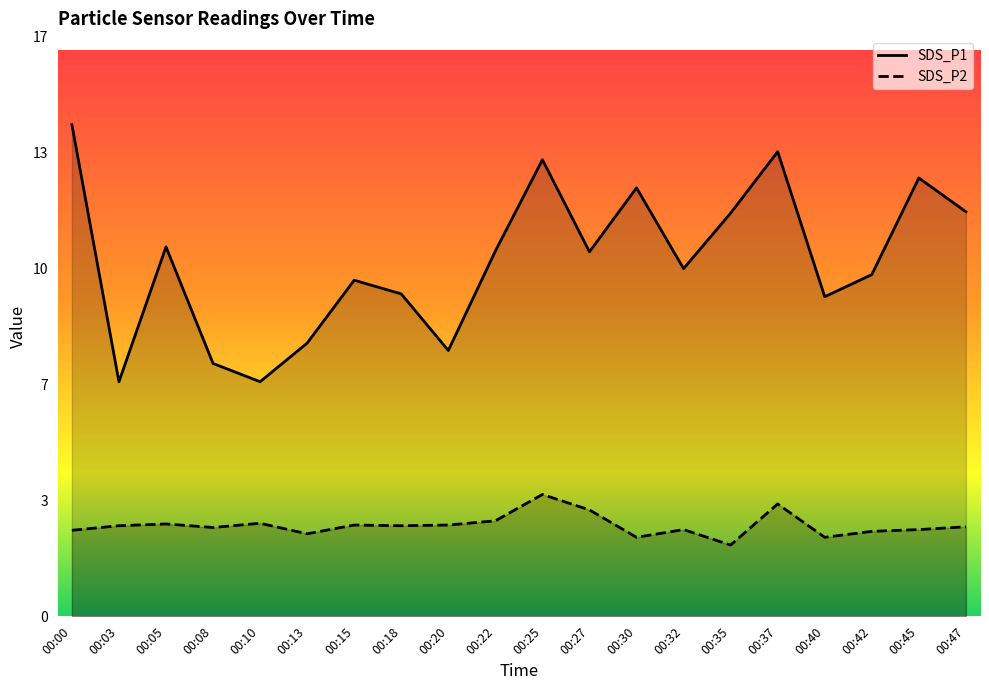

The SDS_P2 series shows 4.0 at 00:22. True or false?

False